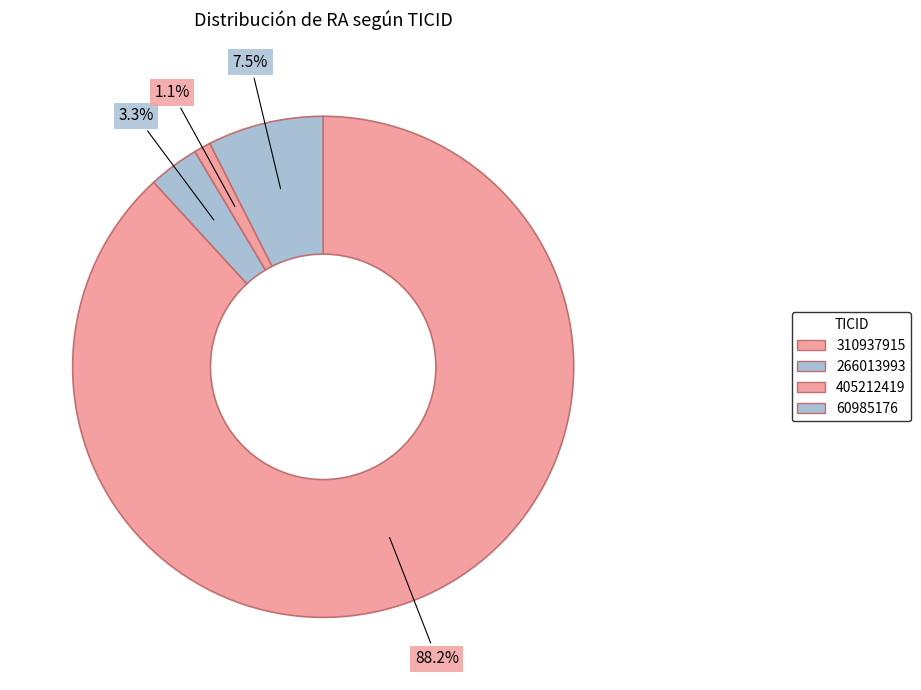

Combined, what portion of the pie is 266013993 and 60985176?

10.7%